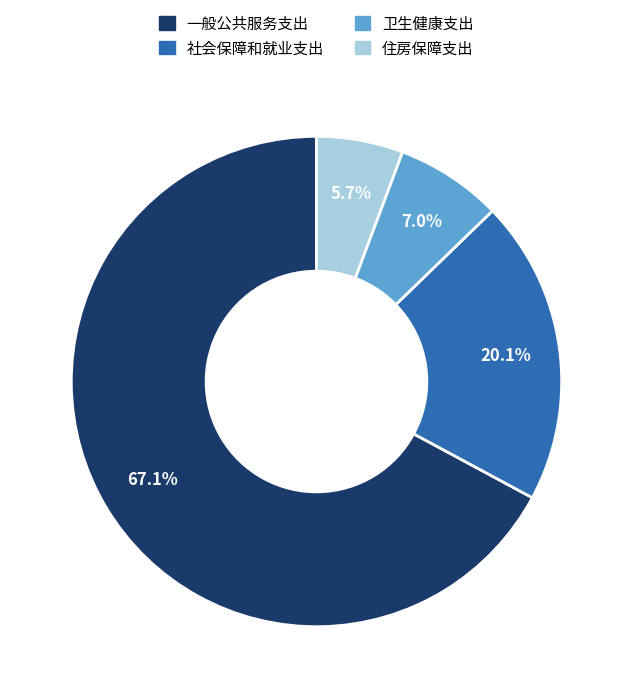

How many slices are in this pie chart?

4